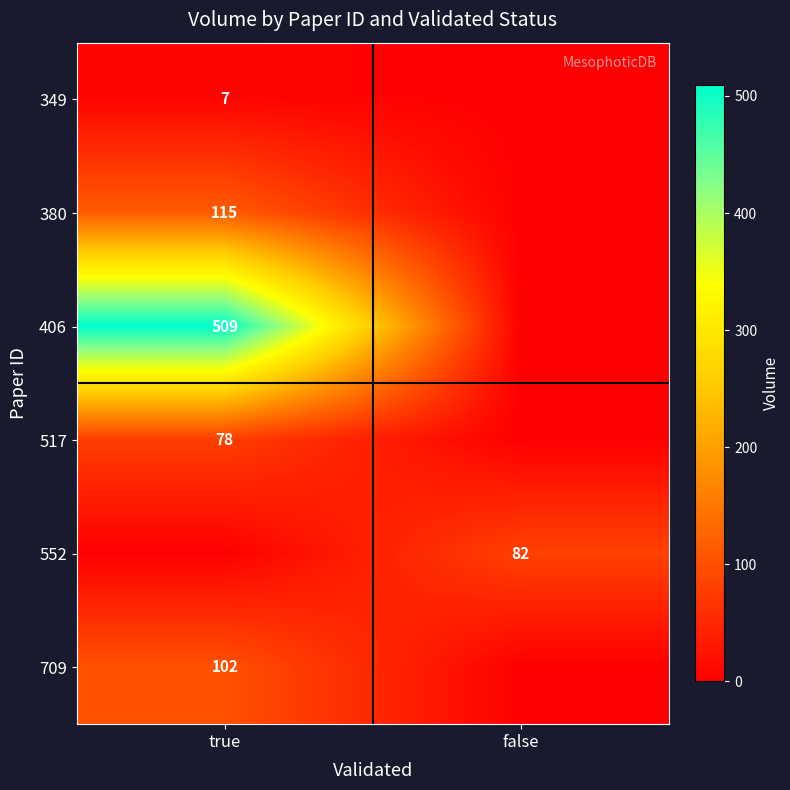

The value of 406 at true is 828. True or false?

False